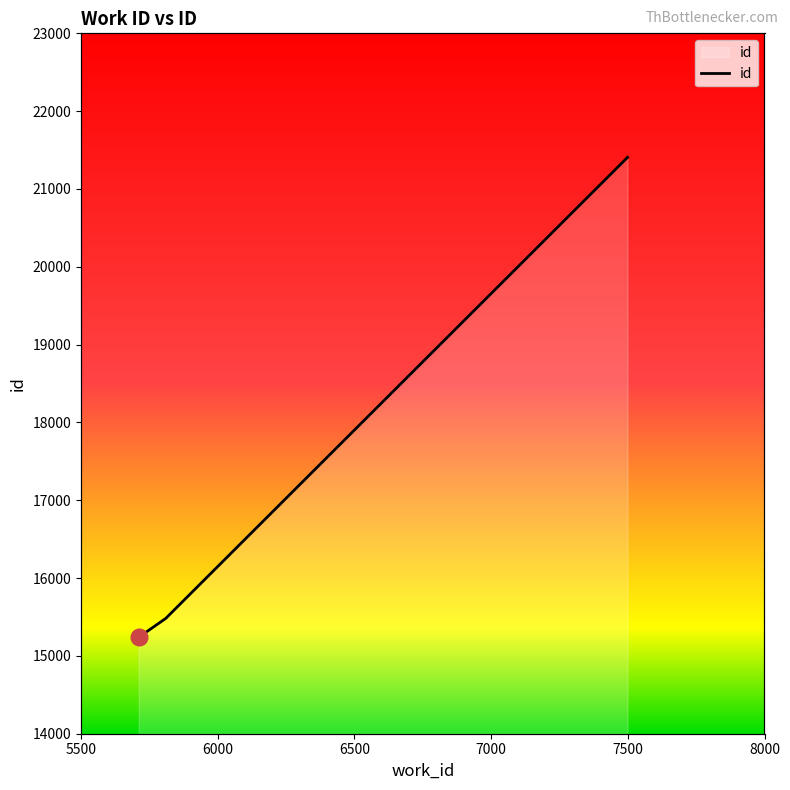

How many categories are shown in the chart?

3